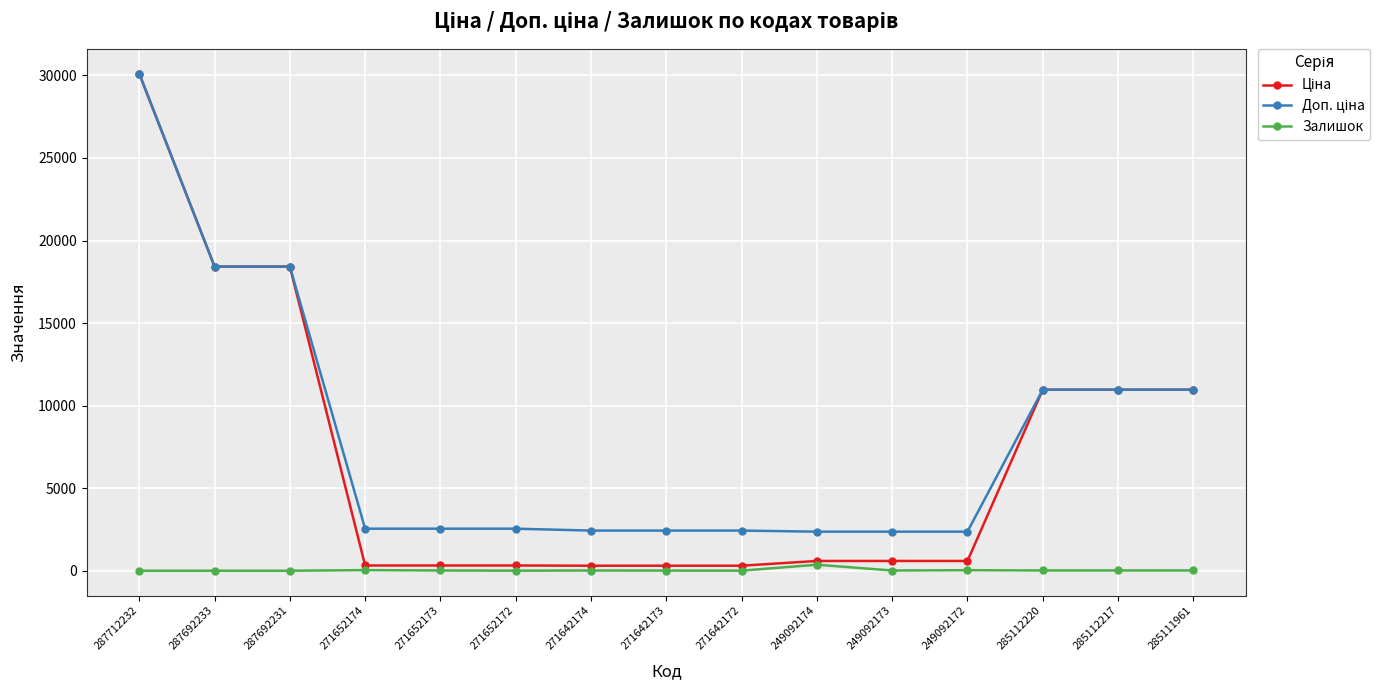

What is the total value across all series at 287712232?

60205.6